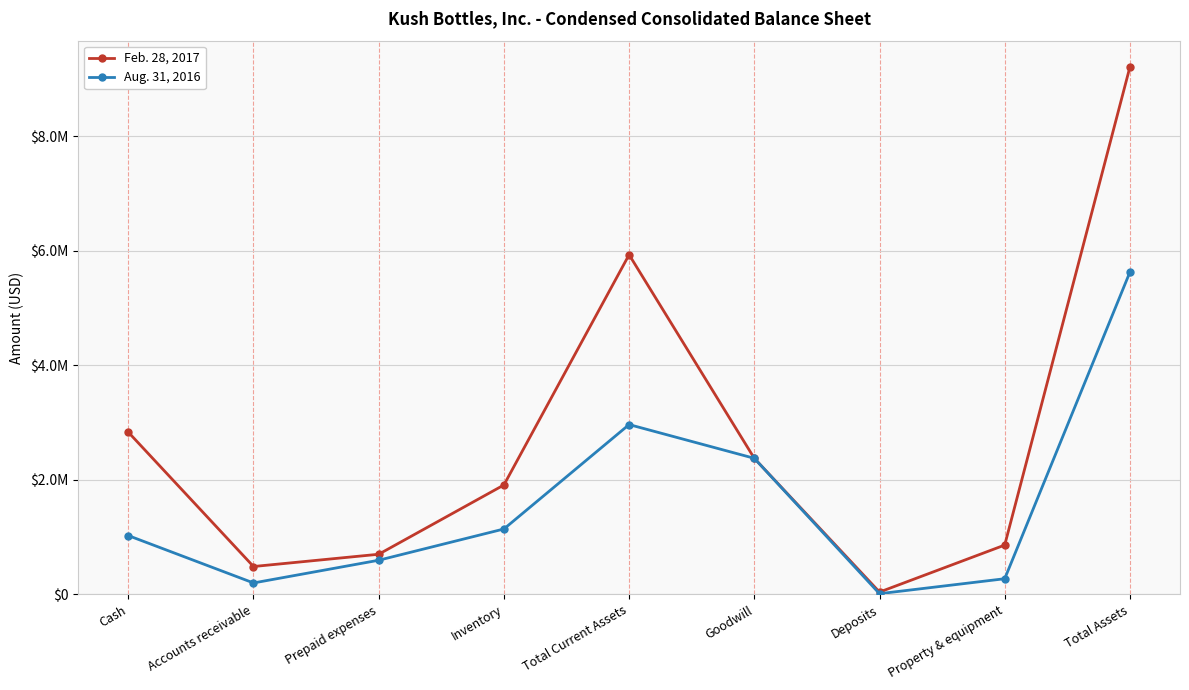

Does the chart have visible grid lines?

Yes